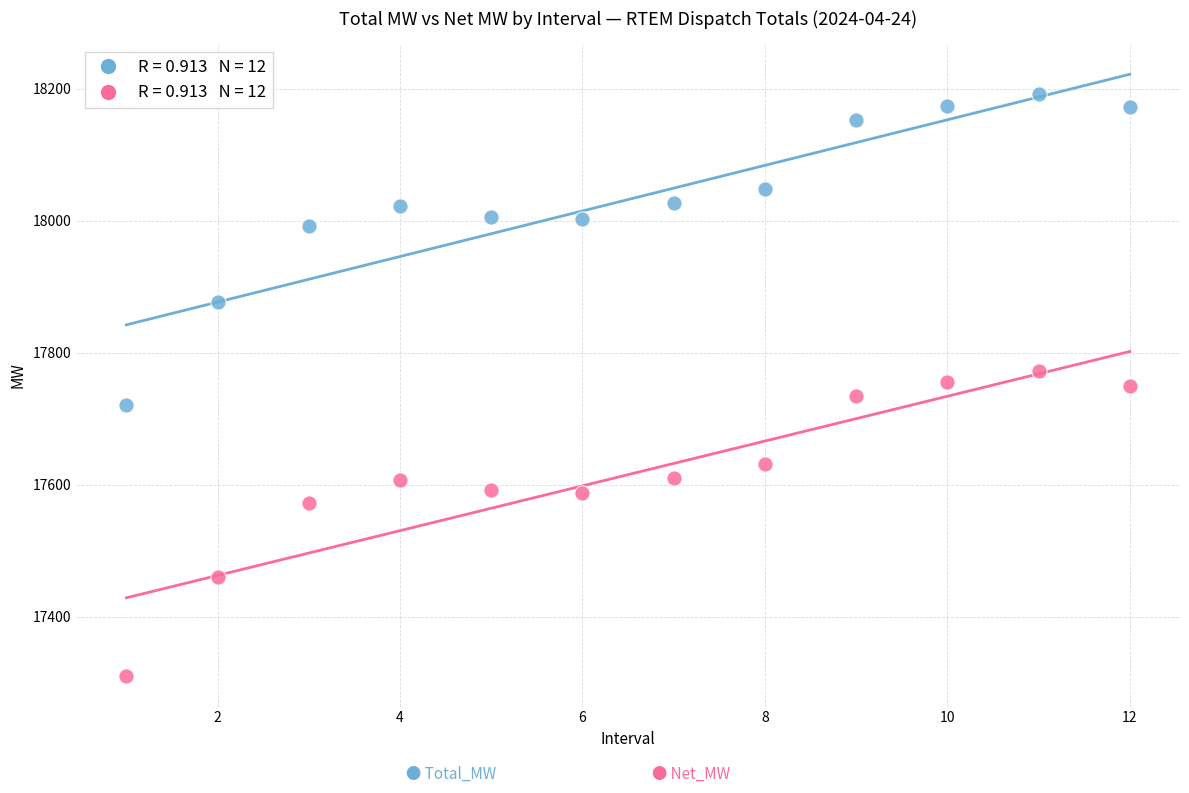

Across all data points, what is the range of X values (max minus min)?

11.0